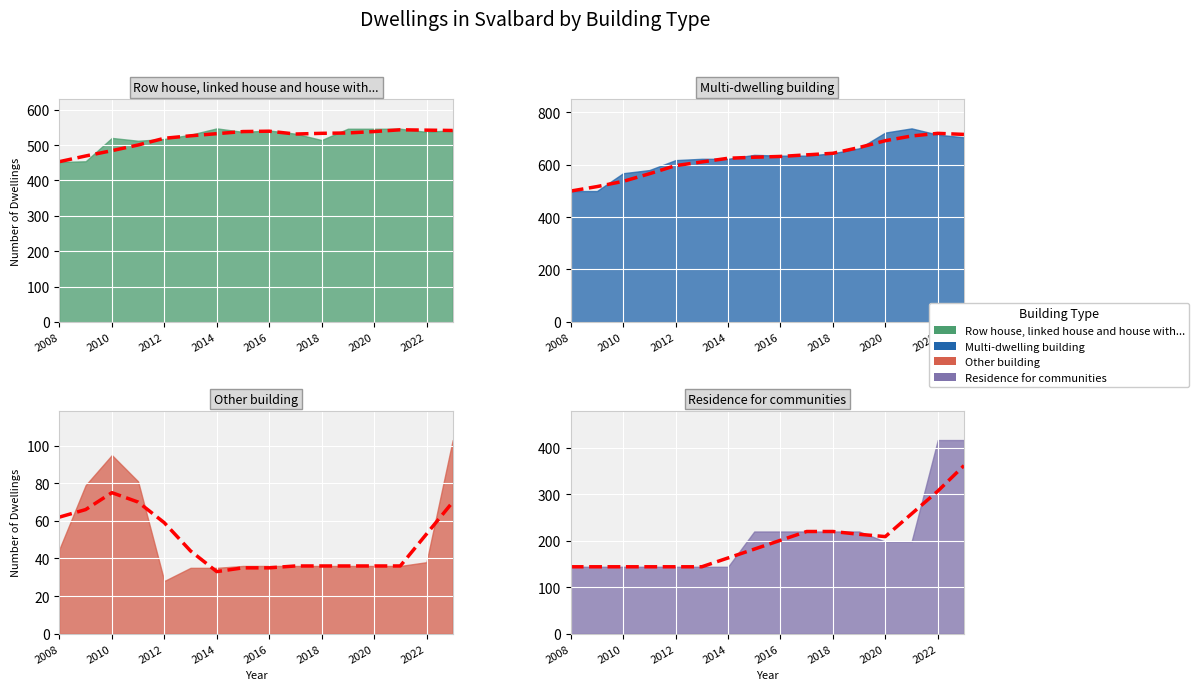

At which label does Residence for communities reach its peak?

2022